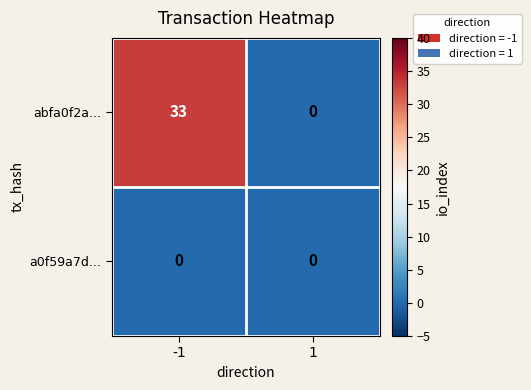

What is the sum of the abfa0f2a... values at -1 and 1?

33